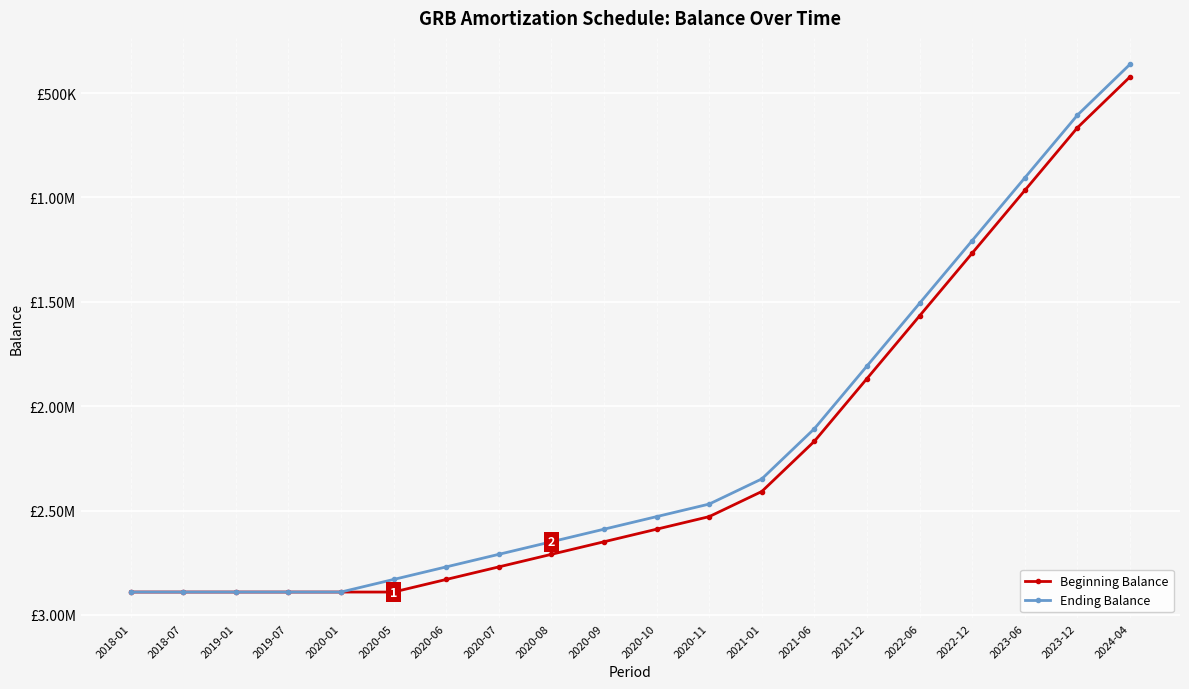

The value of Beginning Balance at 2022-06 is -1567069.4. True or false?

True